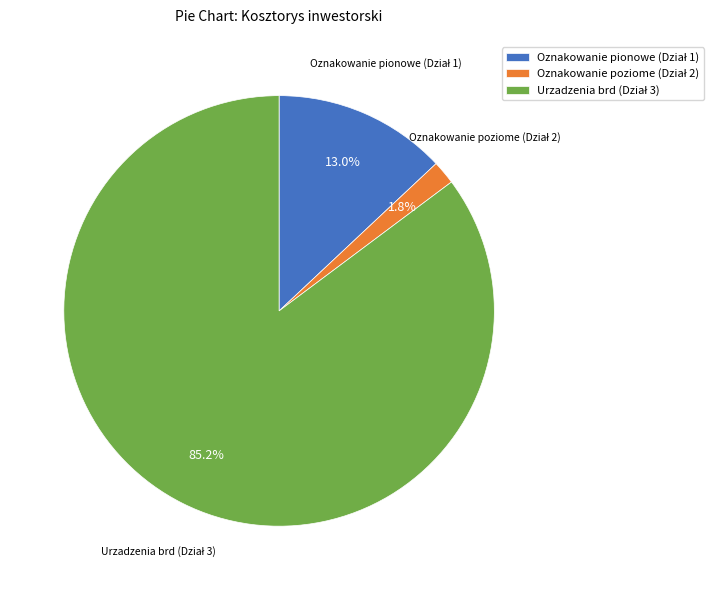

Is there a majority slice in this chart?

Yes